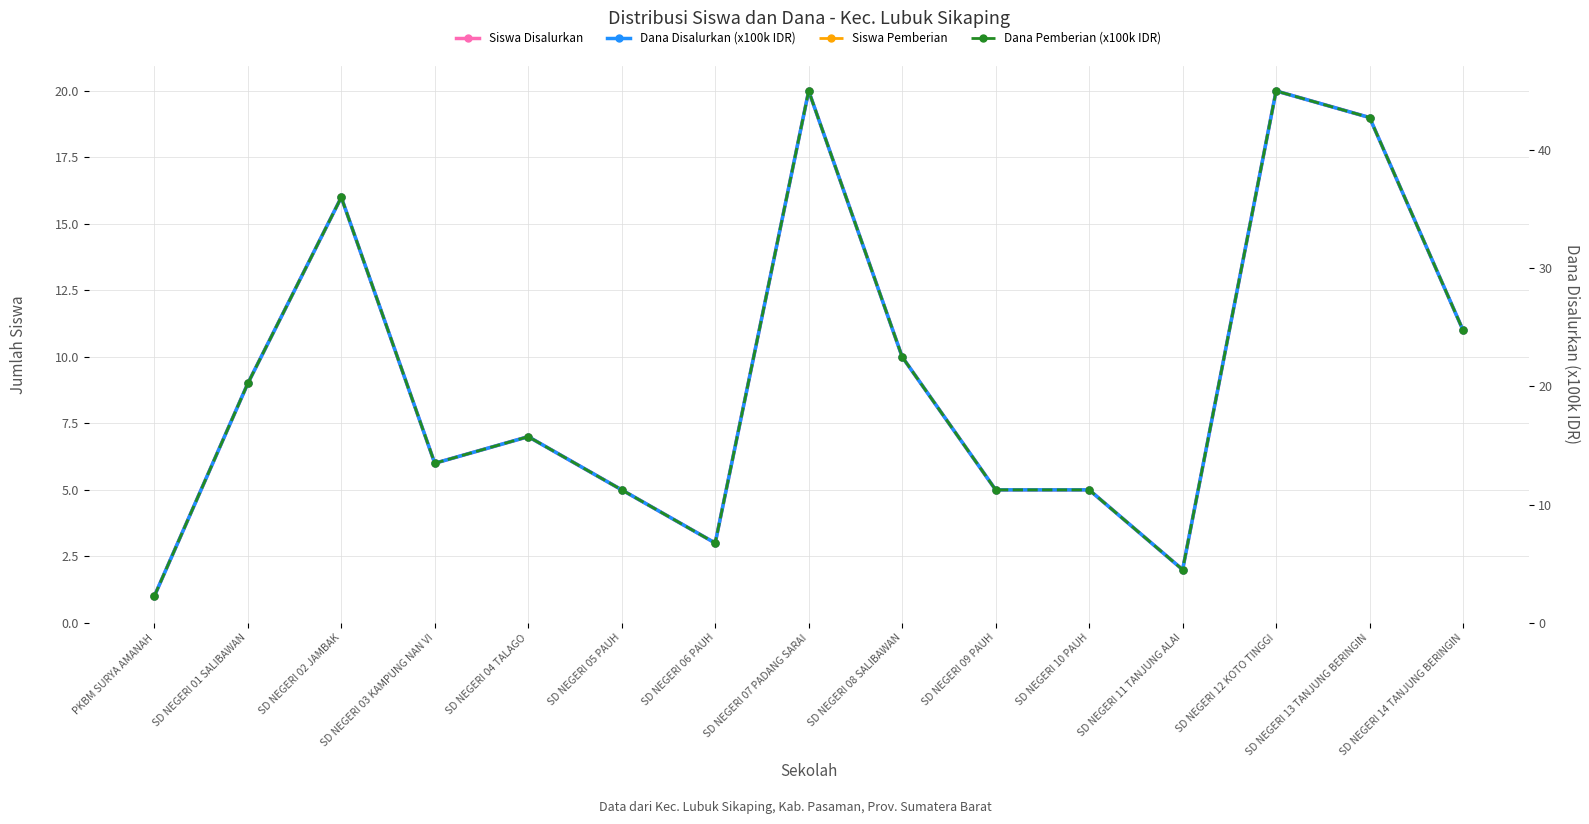

What is the difference between the maximum and minimum values in the Dana Pemberian (x100k IDR) series?

42.8